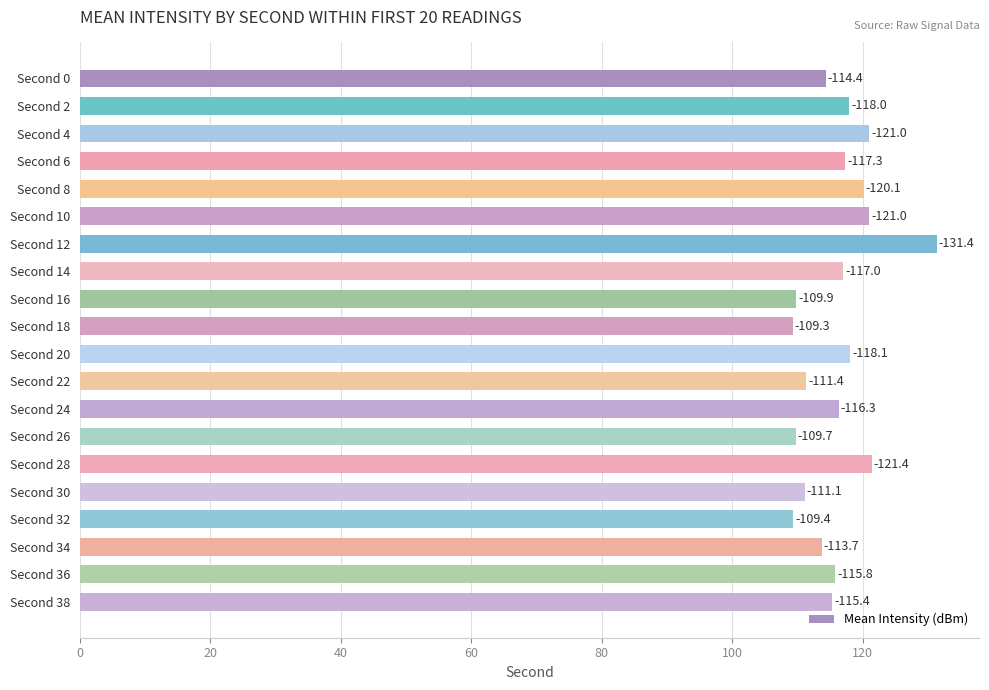

What is the maximum value shown in the chart?

131.4